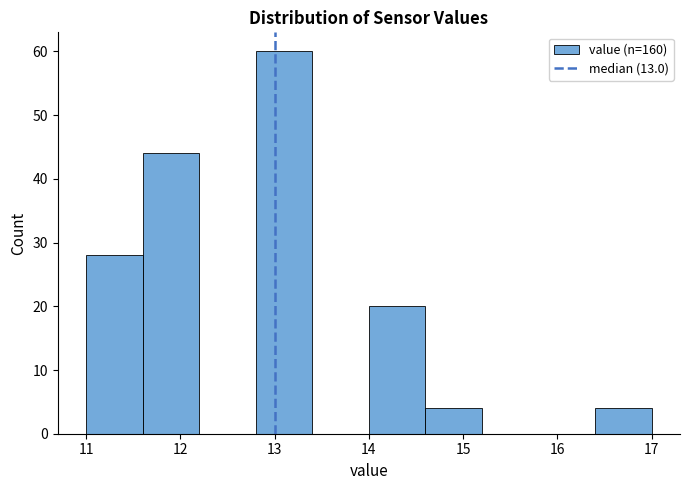

What is the height of the bar covering 11.0 to 11.6 on the x-axis? The values are not printed on the chart, so give them approximately, as read against the axis.

28